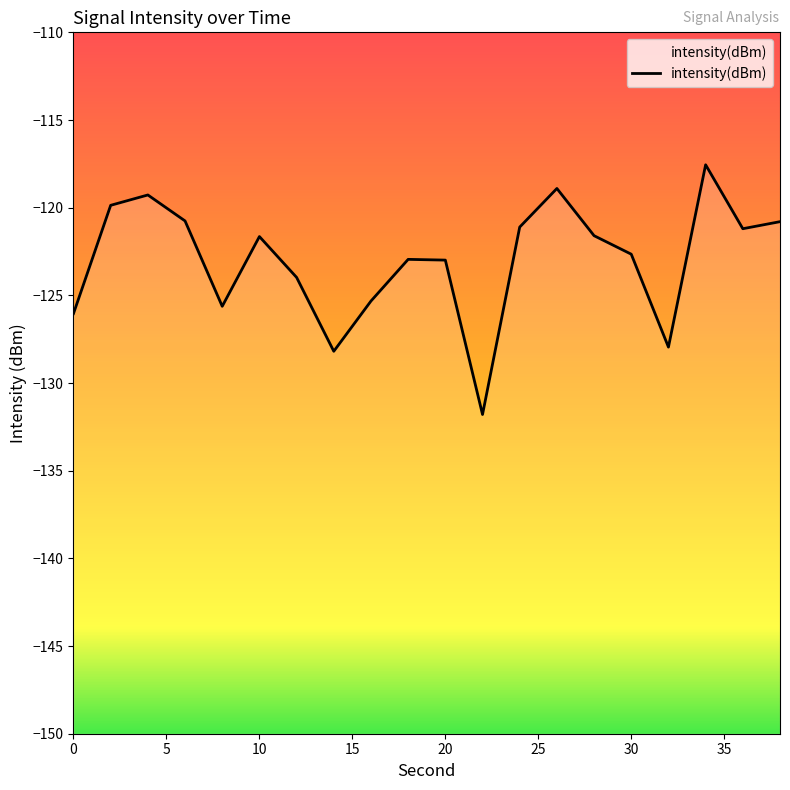

How many categories are shown in the chart?

20